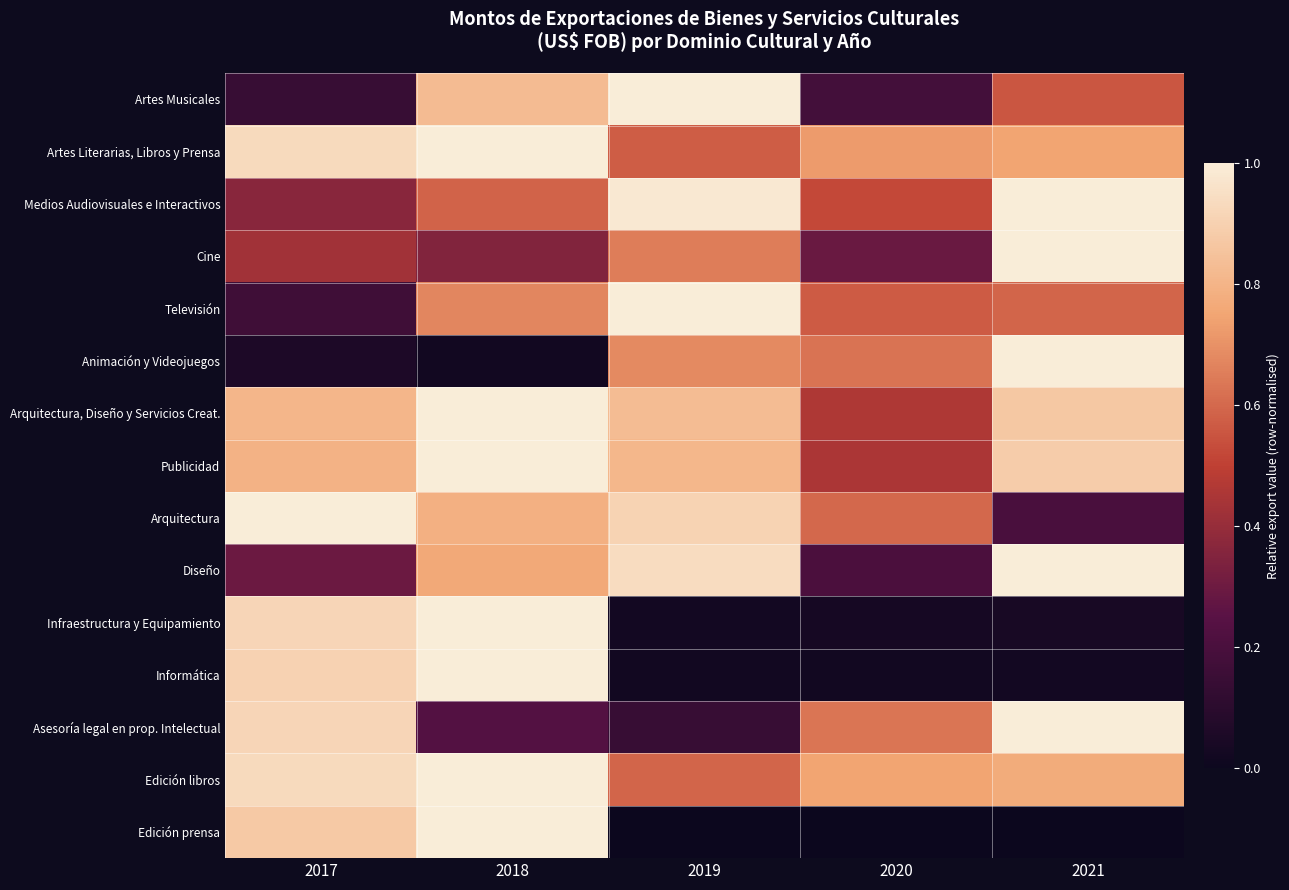

Reading right to left, list all the values displayed in this chart.

Artes Musicales: 2021=0.6	2020=0.2	2019=1.0	2018=0.8	2017=0.1
Artes Literarias, Libros y Prensa: 2021=0.7	2020=0.7	2019=0.6	2018=1.0	2017=0.9
Medios Audiovisuales e Interactivos: 2021=1.0	2020=0.5	2019=1.0	2018=0.6	2017=0.4
Cine: 2021=1.0	2020=0.3	2019=0.6	2018=0.4	2017=0.4
Televisión: 2021=0.6	2020=0.6	2019=1.0	2018=0.7	2017=0.2
Animación y Videojuegos: 2021=1.0	2020=0.6	2019=0.7	2018=0.0	2017=0.1
Arquitectura, Diseño y Servicios Creat.: 2021=0.9	2020=0.5	2019=0.8	2018=1.0	2017=0.8
Publicidad: 2021=0.9	2020=0.5	2019=0.8	2018=1.0	2017=0.8
Arquitectura: 2021=0.2	2020=0.6	2019=0.9	2018=0.8	2017=1.0
Diseño: 2021=1.0	2020=0.2	2019=0.9	2018=0.8	2017=0.3
Infraestructura y Equipamiento: 2021=0.0	2020=0.0	2019=0.0	2018=1.0	2017=0.9
Informática: 2021=0.0	2020=0.0	2019=0.0	2018=1.0	2017=0.9
Asesoría legal en prop. Intelectual: 2021=1.0	2020=0.6	2019=0.1	2018=0.2	2017=0.9
Edición libros: 2021=0.8	2020=0.7	2019=0.6	2018=1.0	2017=0.9
Edición prensa: 2021=0.0	2020=0.0	2019=0.0	2018=1.0	2017=0.9